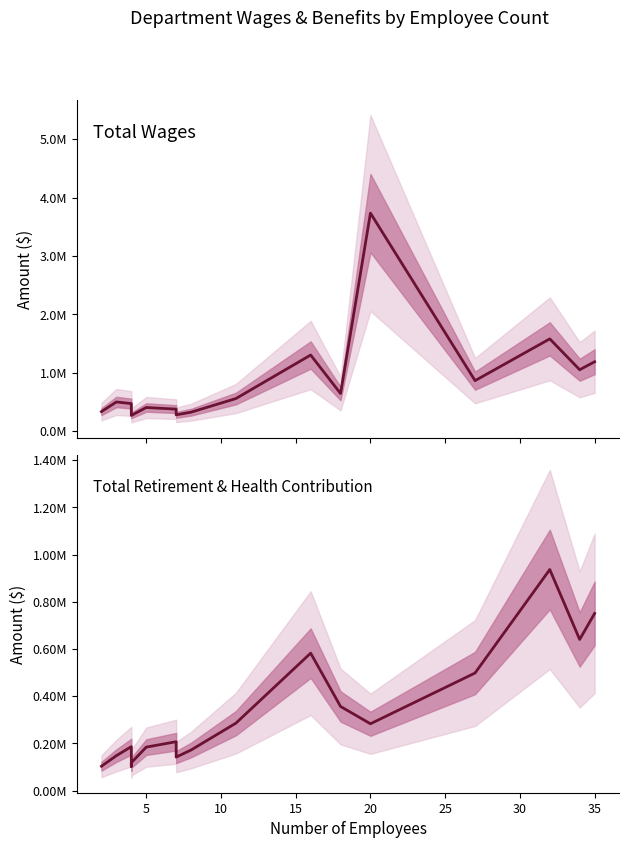

True or false: Total Retirement & Health Contribution and Total Wages cross at least once.

False